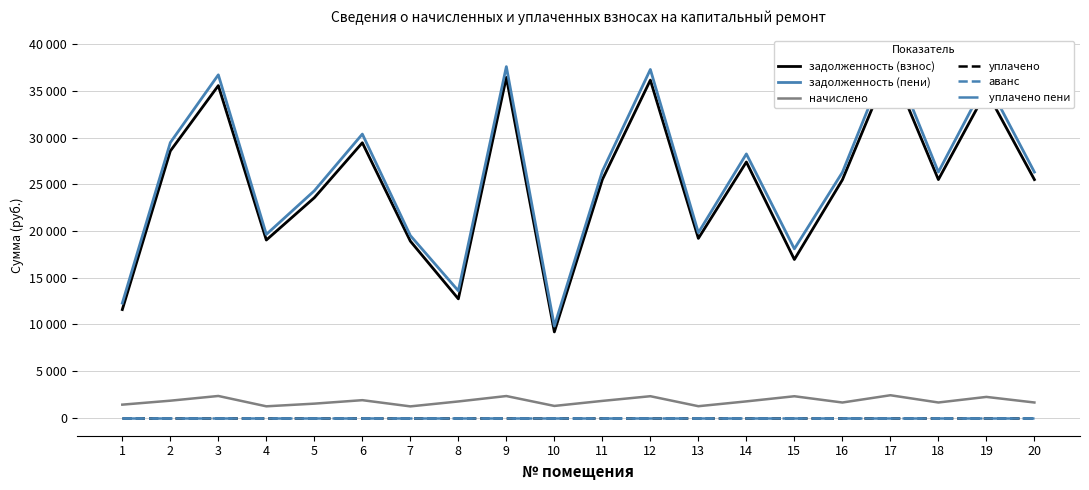

True or false: уплачено and уплачено пени intersect in this chart.

False